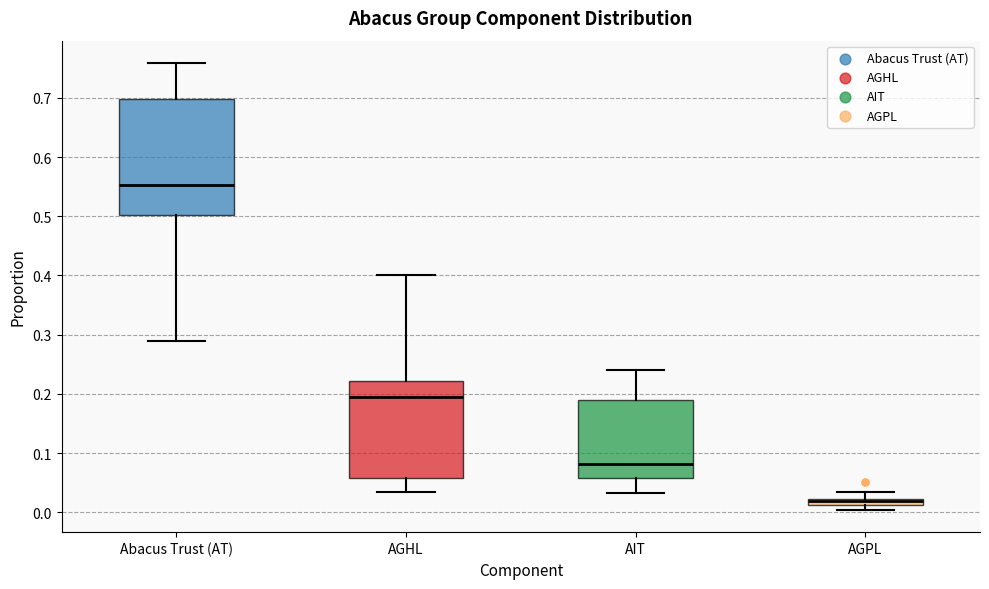

Comparing the boxes themselves (not the whiskers), which one is the tallest?

Abacus Trust (AT)